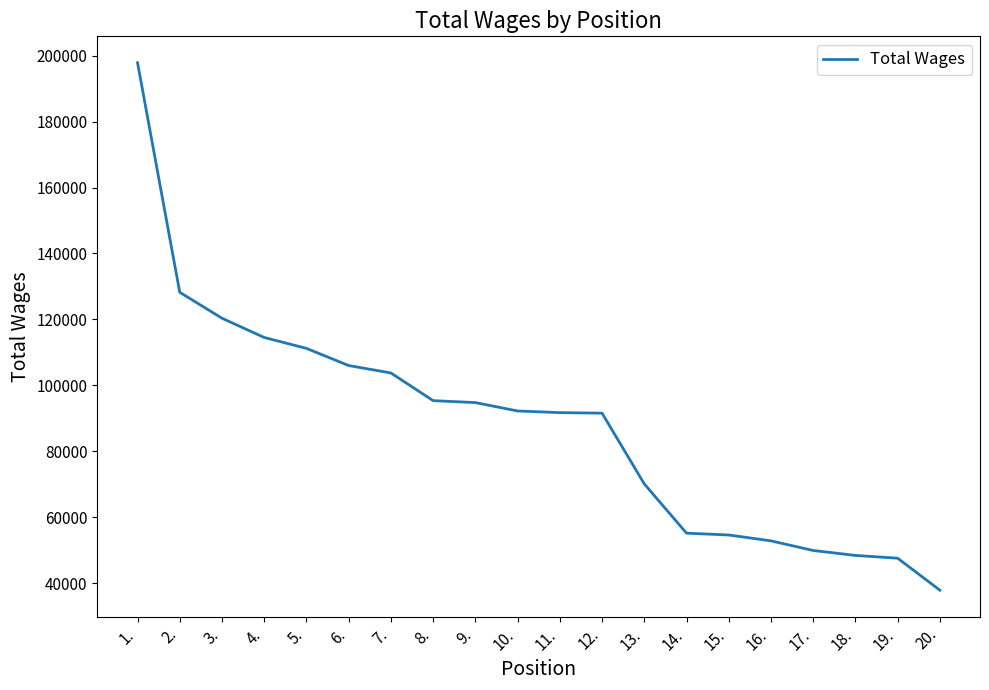

What is the greatest value displayed?

197850